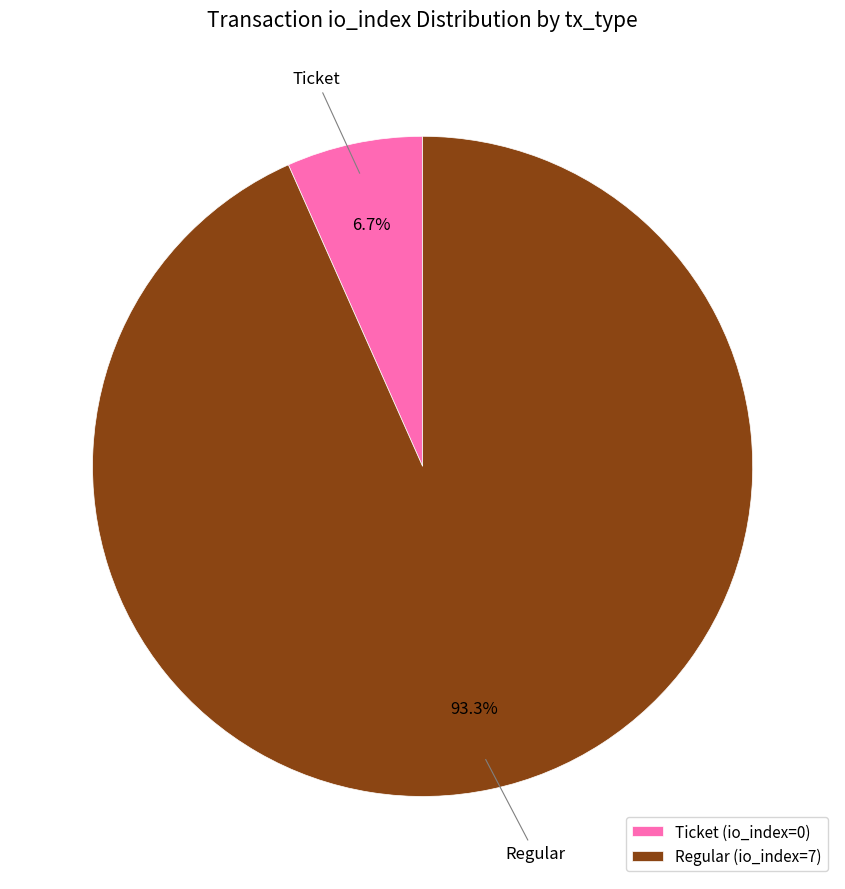

Which slice is the smallest?

Ticket (io_index=0)